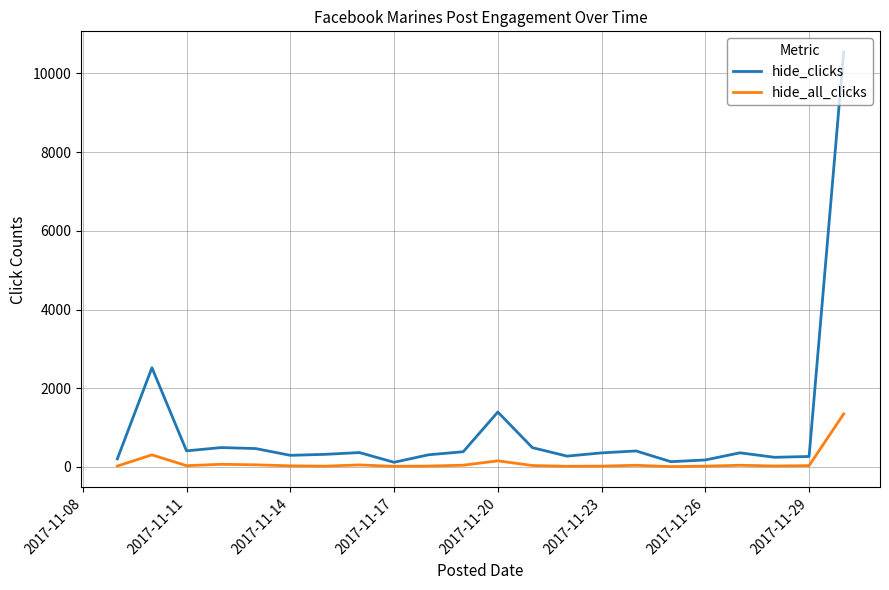

What is the sum of all hide_all_clicks values?

2412